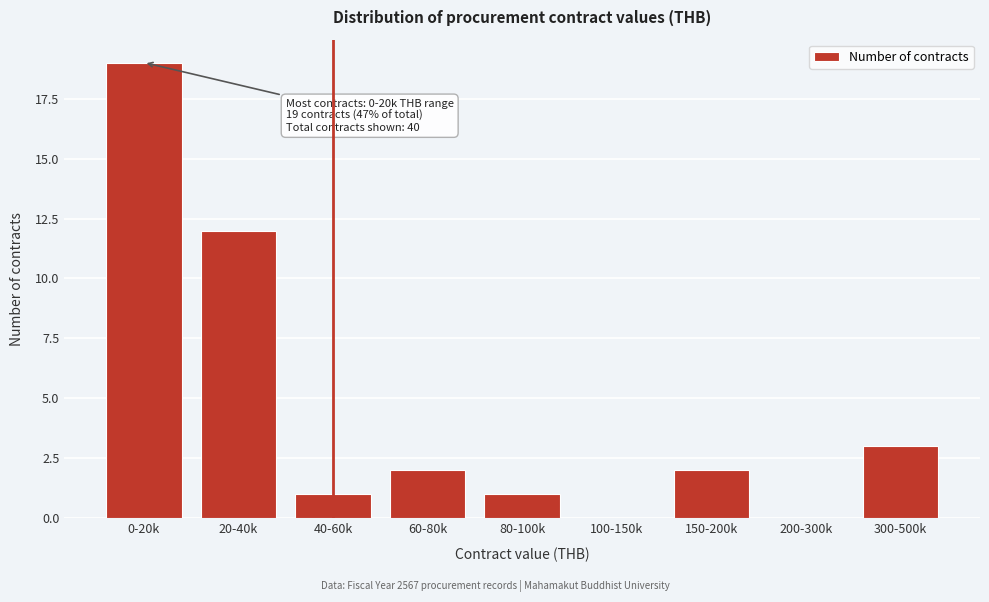

Reading right to left, what are all the values shown in this chart?

300-500k=3	200-300k=0	150-200k=2	100-150k=0	80-100k=1	60-80k=2	40-60k=1	20-40k=12	0-20k=19